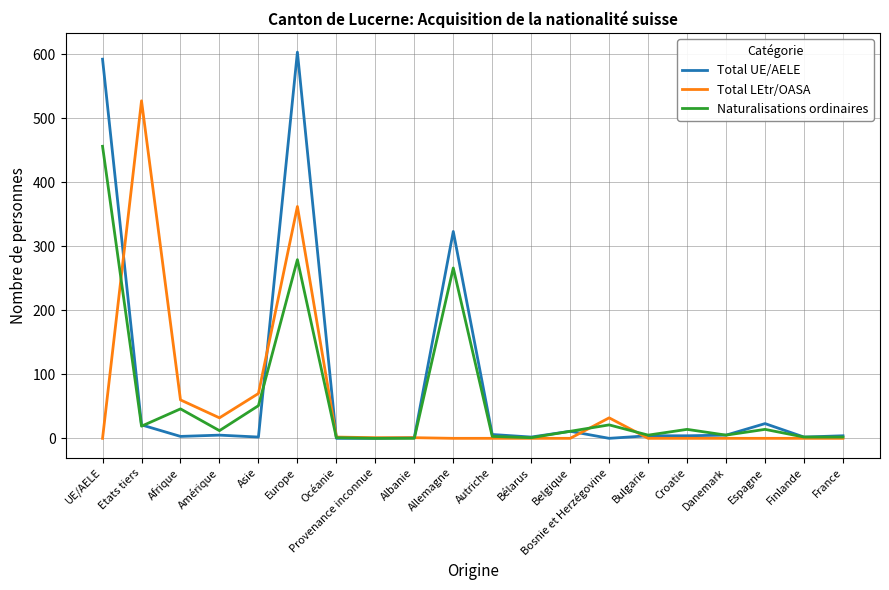

Which series has the widest spread of values?

Total UE/AELE